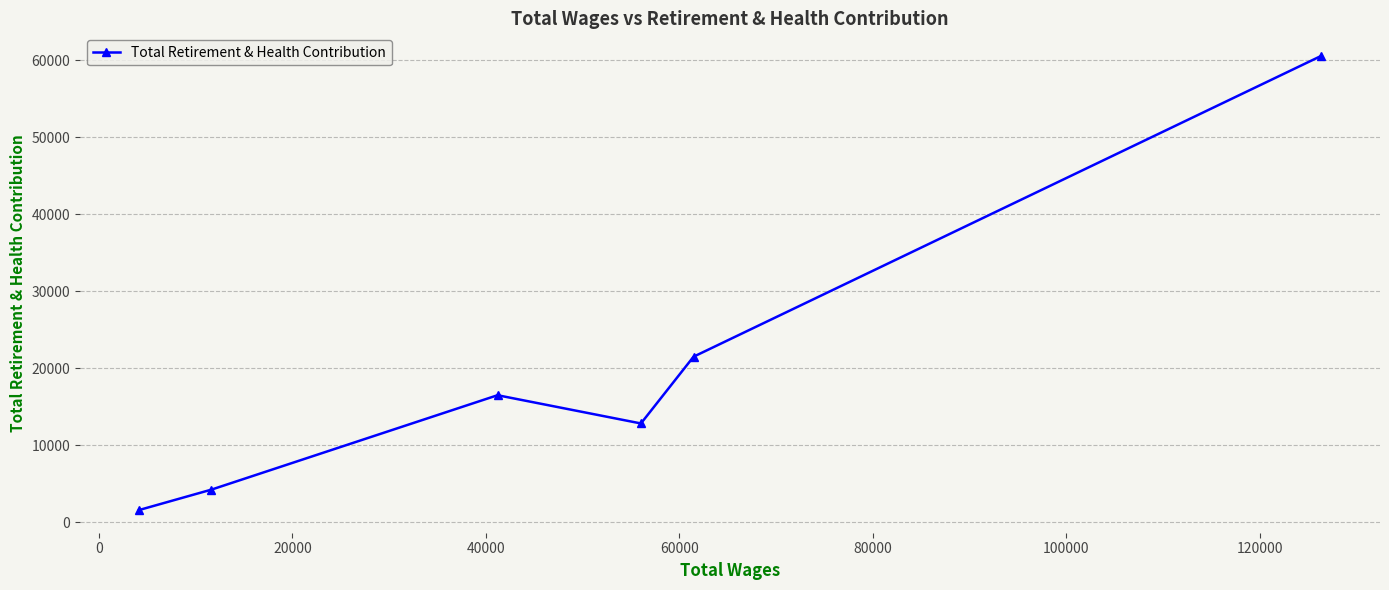

What is the difference between the maximum and minimum values?

58921